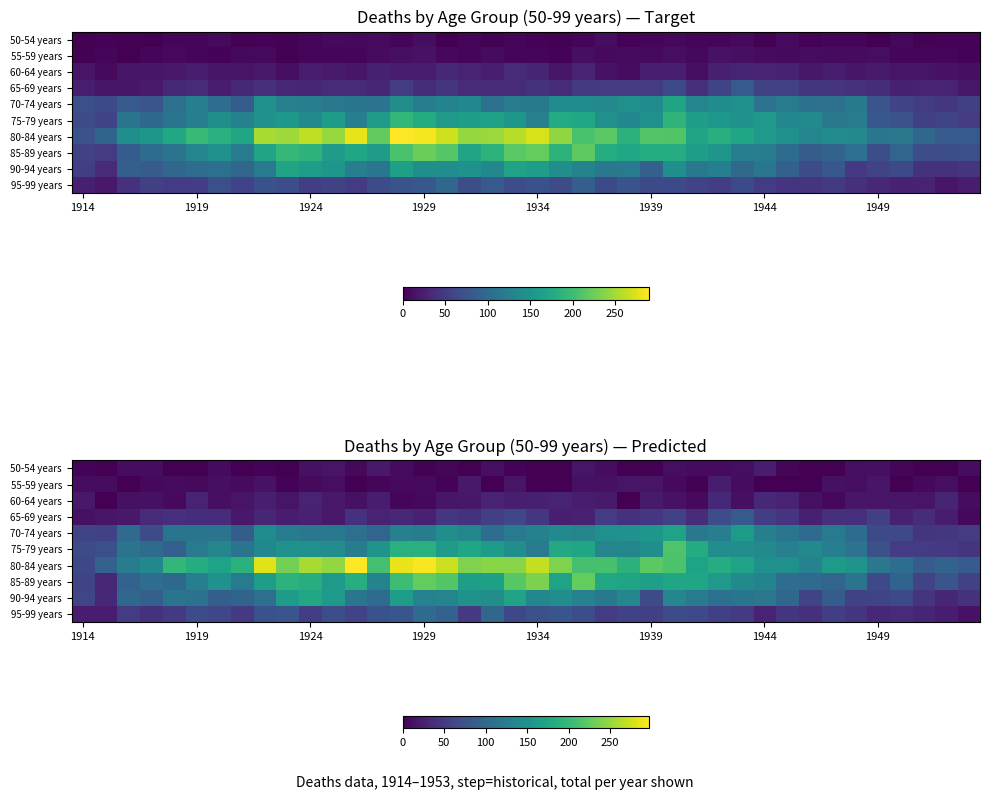

At which category does the chart reach its peak across all series?

12